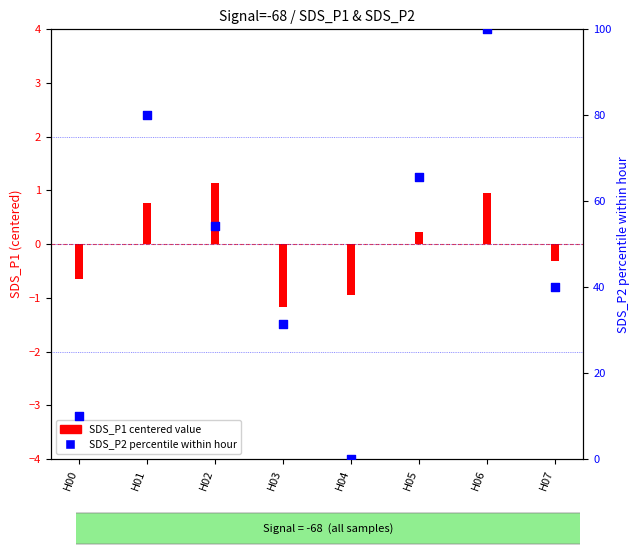

Approximately how many times larger is the value at H00 compared to H07?

0.2